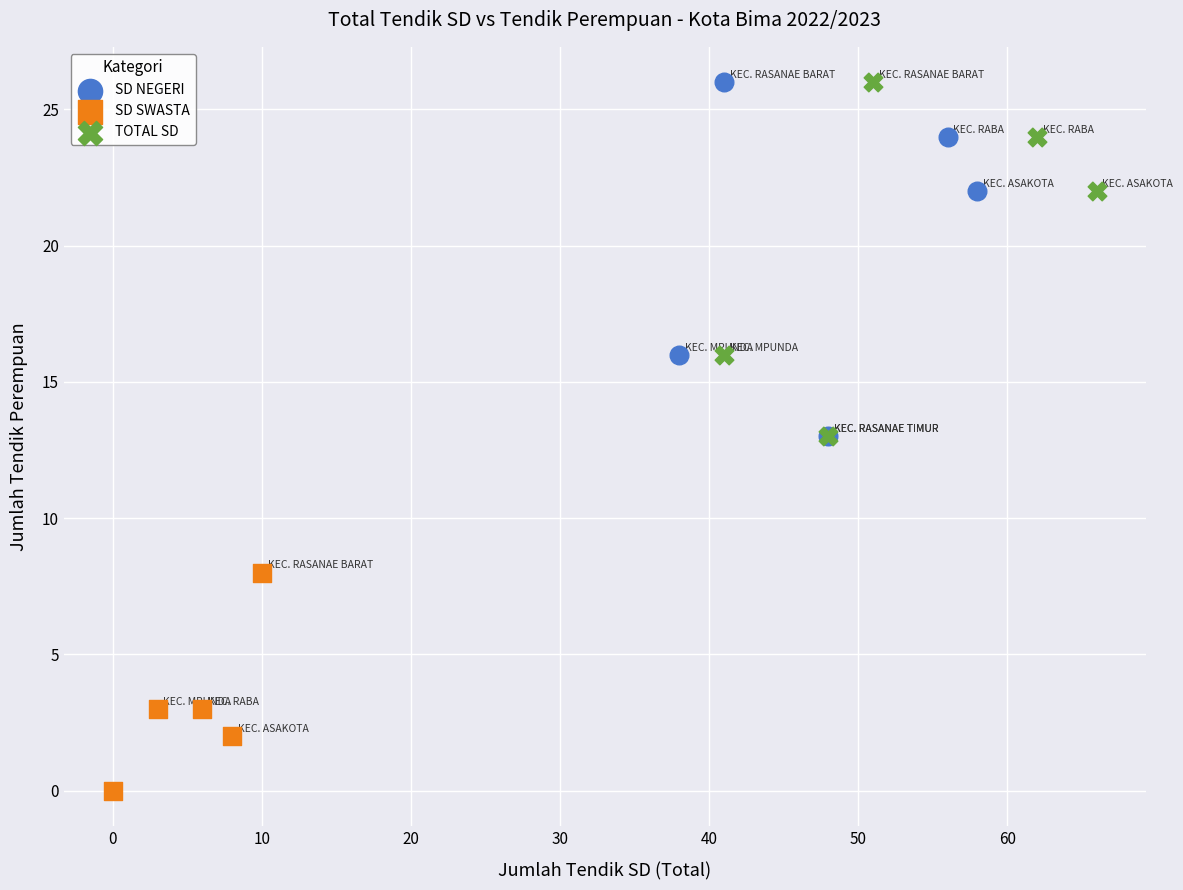

Which series contains the lowest Y value?

SD SWASTA